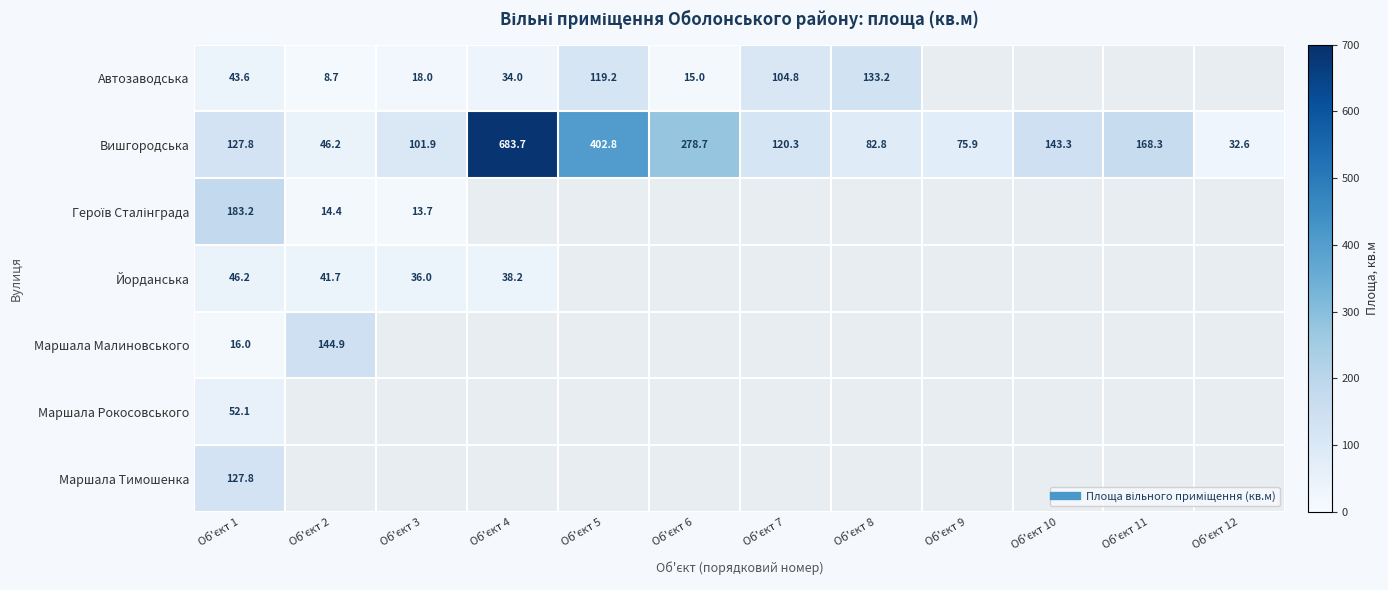

How many distinct data groups are displayed?

7